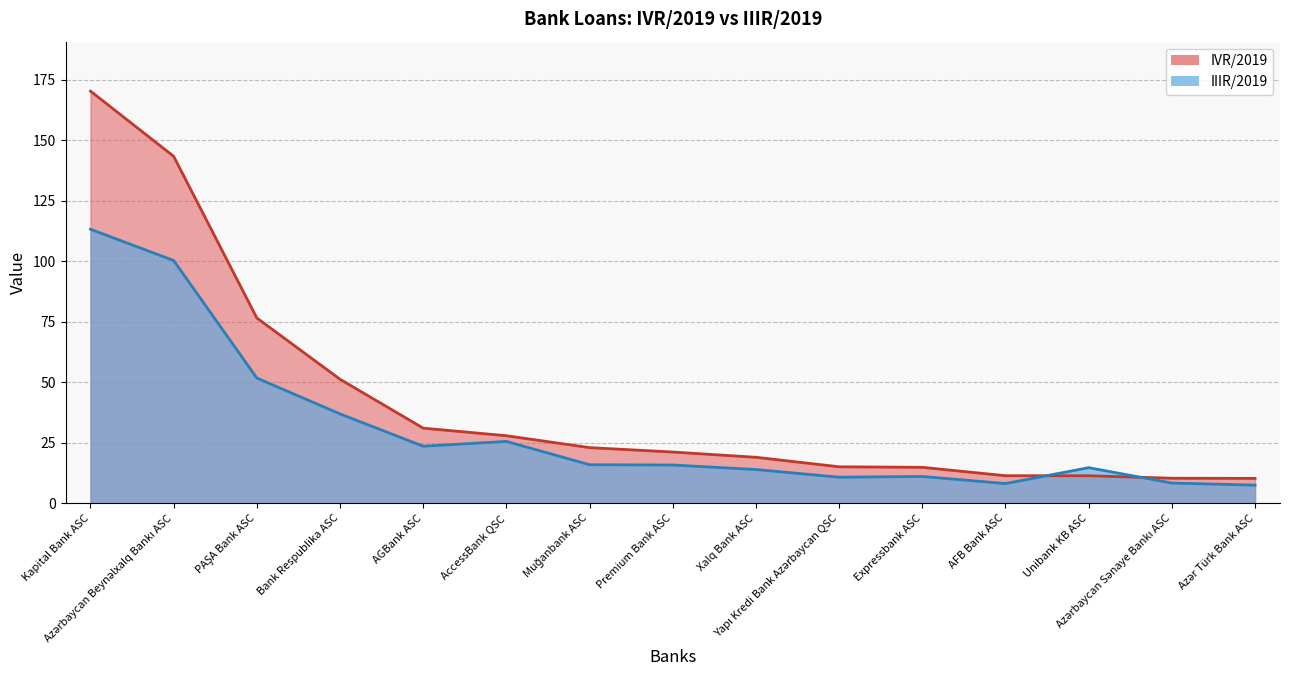

What is the spread (max minus min) of values at Azərbaycan Beynəlxalq Bankı ASC?

43.1